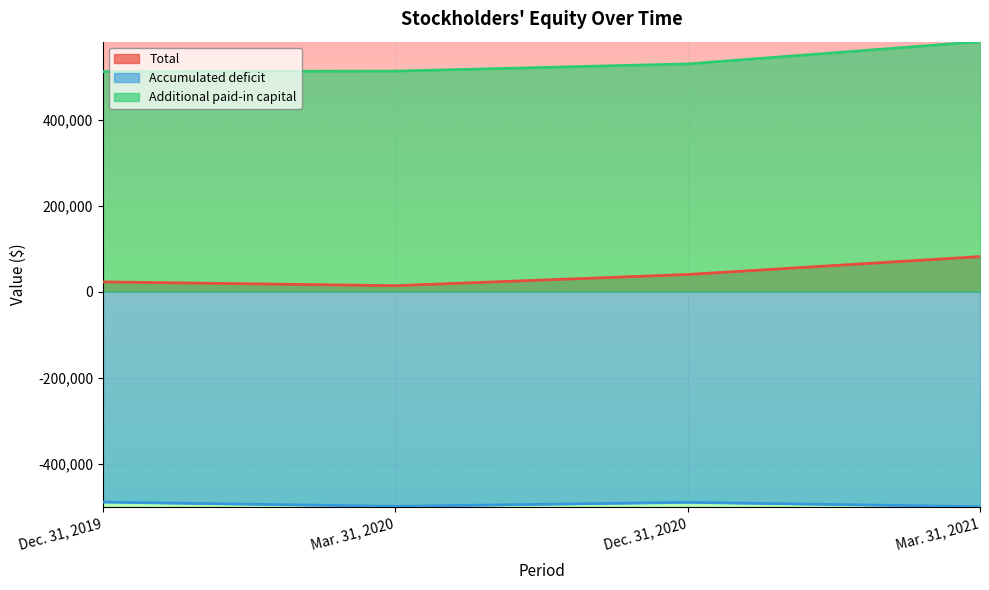

Rank the categories by Accumulated deficit value from lowest to highest.

Mar. 31, 2021, Mar. 31, 2020, Dec. 31, 2020, Dec. 31, 2019